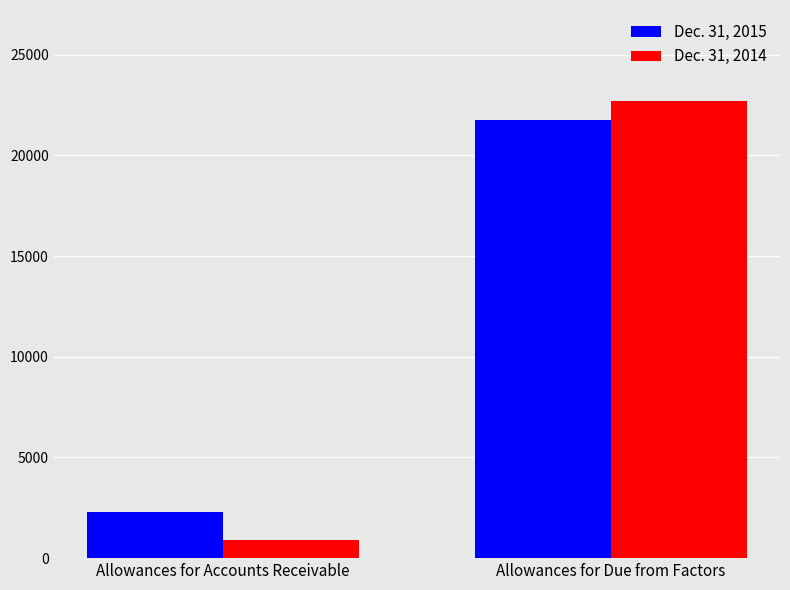

What is the sum of all Dec. 31, 2014 values?

23563